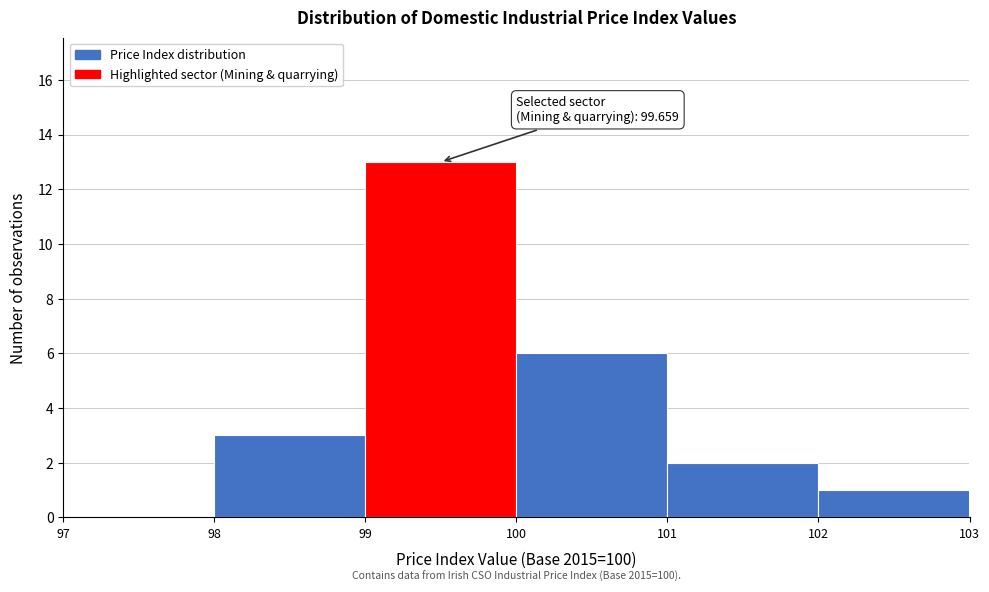

Over which range of the x-axis is the bar tallest?

99 to 100